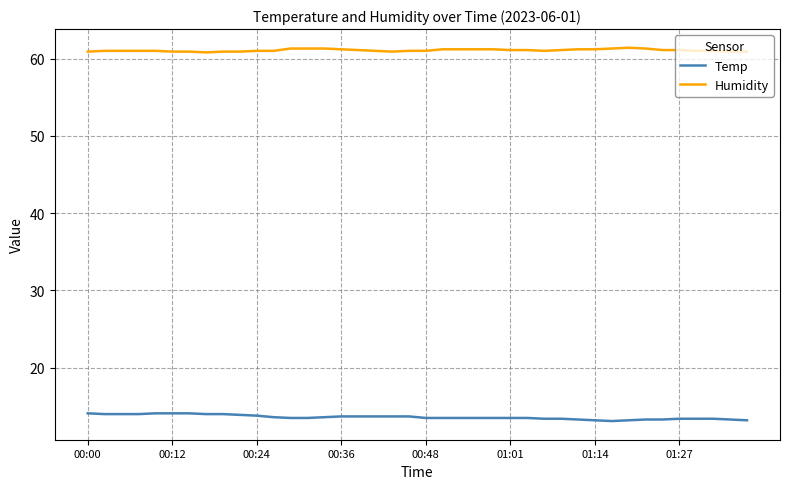

What is the minimum value shown in the chart?

13.1